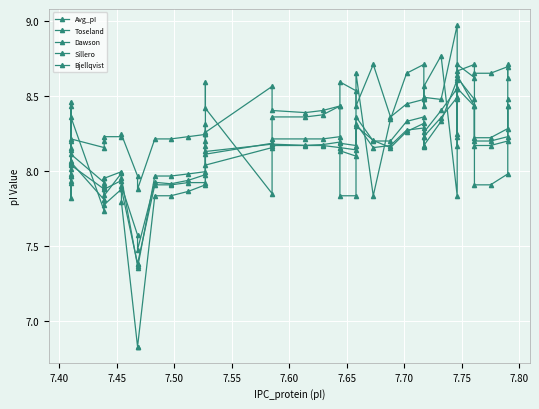

Reading right to left, what are all the values shown in this chart?

Avg_pI: 8.4	8.3	8.2	8.2	8.4	8.6	8.2	8.5	8.4	8.2	8.2	8.3	8.3	8.2	8.2	8.3	8.1	8.1	8.2	8.2	8.2	8.2	8.2	8.1	8.2	8.0	7.9	7.9	7.9	7.5	7.6	7.9	8.0	7.8	7.9	7.8	8.1	8.0	7.9	8.0
Toseland: 8.4	8.2	8.2	8.2	8.4	8.6	8.2	8.6	8.3	8.2	8.2	8.3	8.3	8.2	8.2	8.3	8.1	8.2	8.2	8.2	8.2	8.2	8.2	8.0	8.2	7.9	7.9	7.9	7.9	7.4	7.4	7.9	7.9	7.9	7.9	7.9	8.0	8.0	7.9	8.0
Dawson: 8.5	8.2	8.2	8.2	8.5	8.6	8.2	8.6	8.4	8.3	8.2	8.4	8.3	8.2	8.2	8.4	8.2	8.2	8.2	8.2	8.2	8.2	8.2	8.1	8.2	8.0	8.0	8.0	8.0	7.4	7.4	8.0	8.0	8.0	8.0	7.9	8.1	8.1	8.0	8.1
Sillero: 8.6	8.7	8.7	8.7	8.6	8.7	8.5	9.0	8.5	8.5	8.4	8.5	8.4	8.4	8.7	8.4	8.5	8.6	8.4	8.4	8.4	8.4	8.6	8.3	8.3	8.2	8.2	8.2	8.2	7.9	8.0	8.2	8.2	8.2	8.2	8.2	8.2	8.1	8.2	8.2
Bjellqvist: 8.7	8.0	7.9	7.9	8.7	8.7	8.6	7.8	8.8	8.6	8.5	8.7	8.7	8.3	7.8	8.7	7.8	7.8	8.4	8.4	8.4	8.4	7.8	8.4	8.6	7.9	7.9	7.8	7.8	6.8	6.8	7.8	7.9	7.8	7.8	7.7	8.4	8.4	7.8	8.5